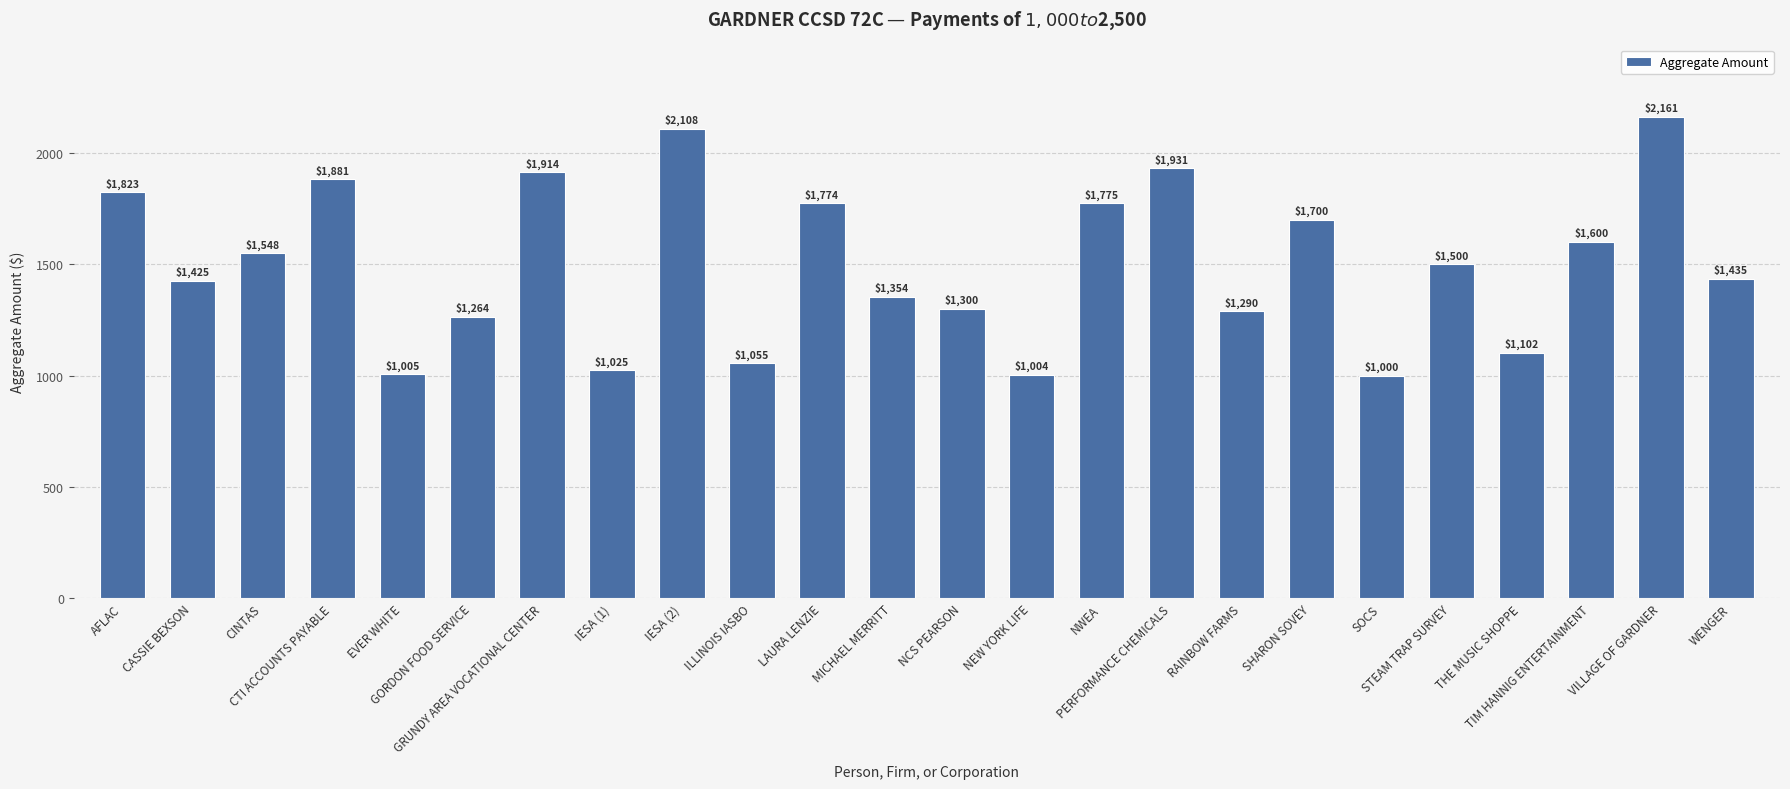

Is it true that the value at SOCS is 1000?

True